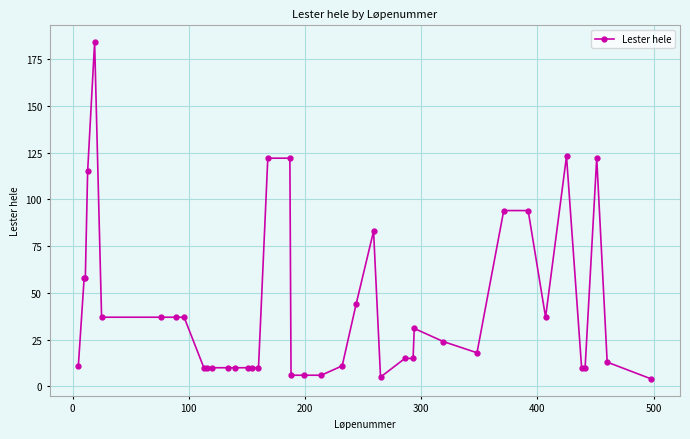

What is the maximum value shown in the chart?

184